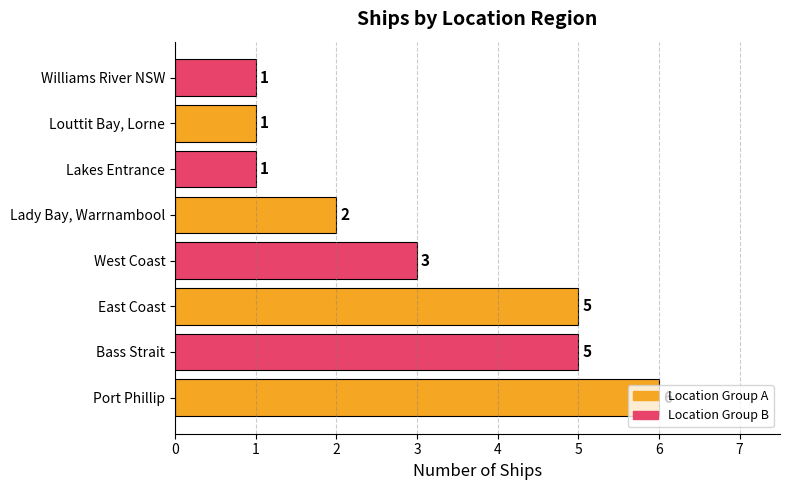

True or false: the data shows 5 at East Coast.

True